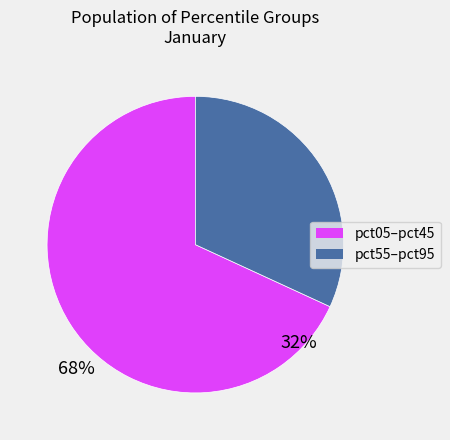

Is there a majority slice in this chart?

Yes